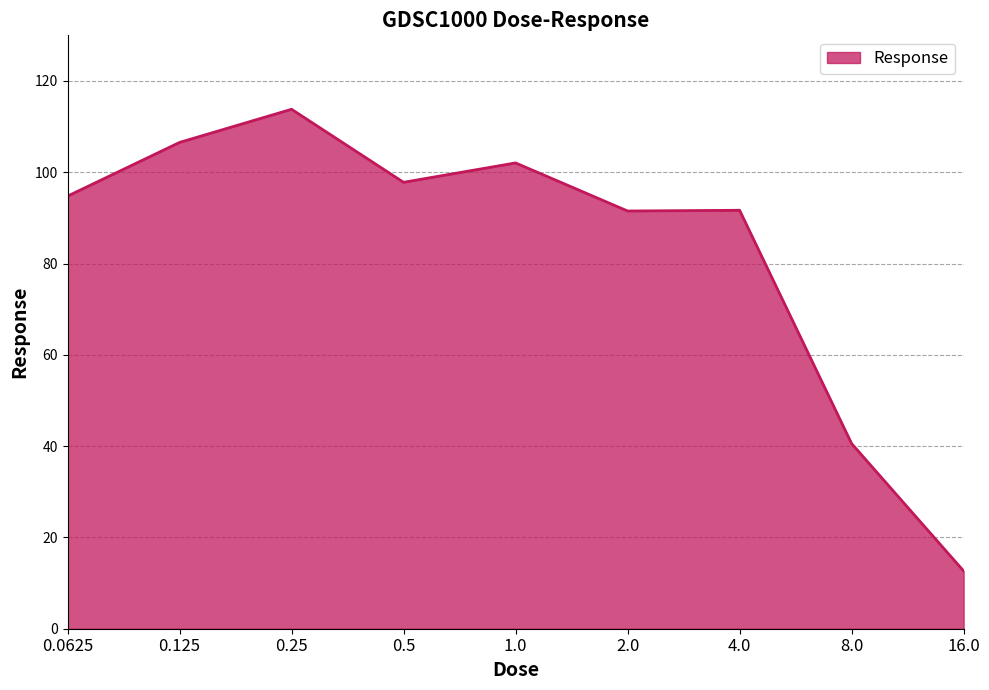

The value at 4.0 is 91.7. True or false?

True